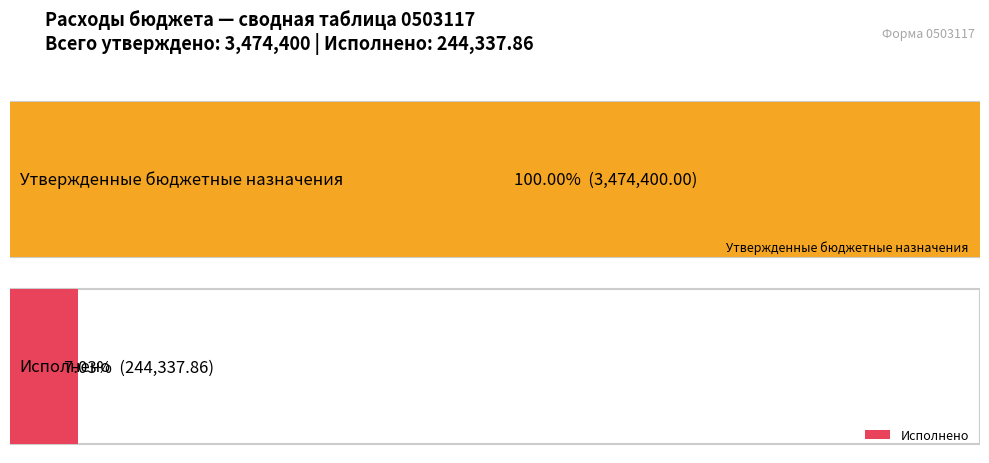

How many bars are there in each group?

2